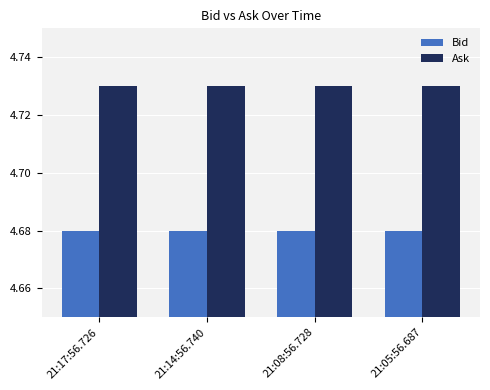

At 21:08:56.728, list the series in order from largest to smallest.

Ask, Bid